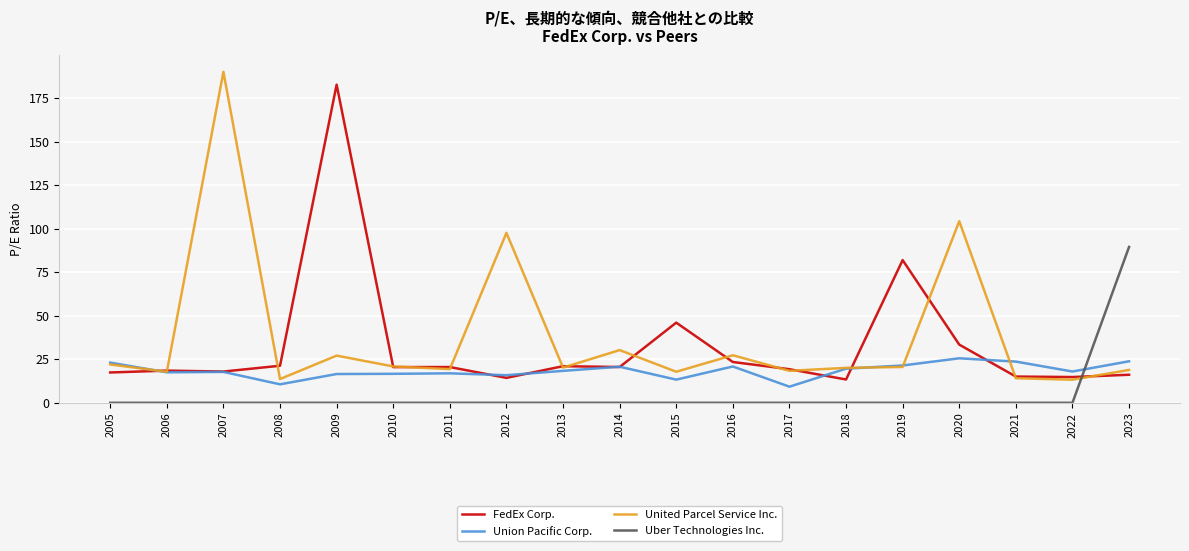

Rank the series by their maximum value, from lowest to highest.

Union Pacific Corp., Uber Technologies Inc., FedEx Corp., United Parcel Service Inc.